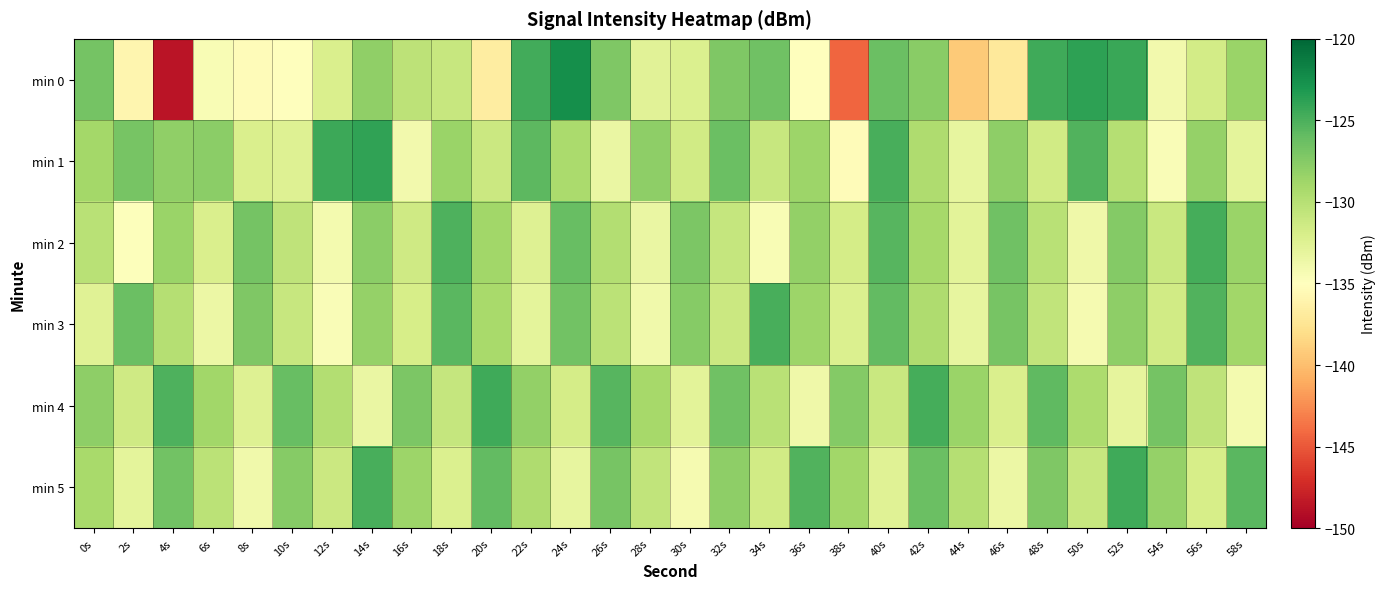

Which has a higher value, 22s or 2s?

22s